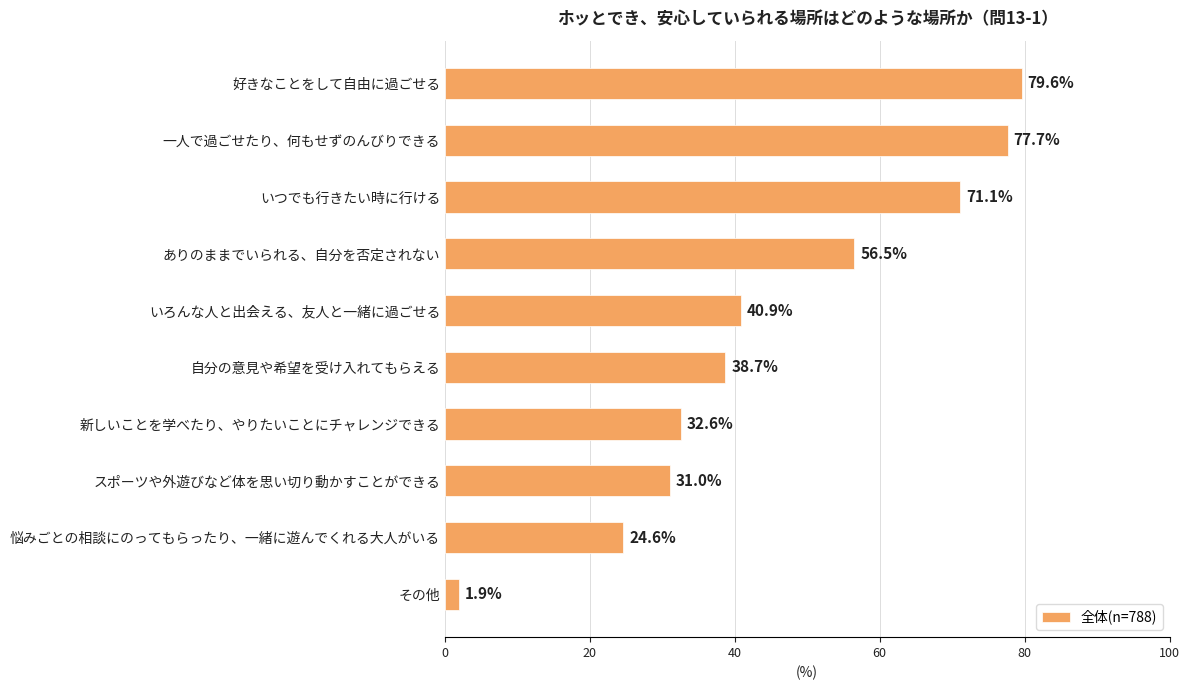

How many values are below 40?

5